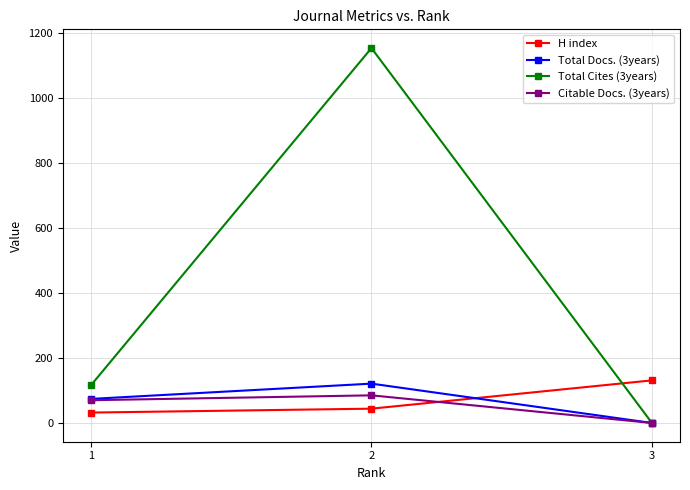

What is the approximate value of Total Docs. (3years) at 2?

121